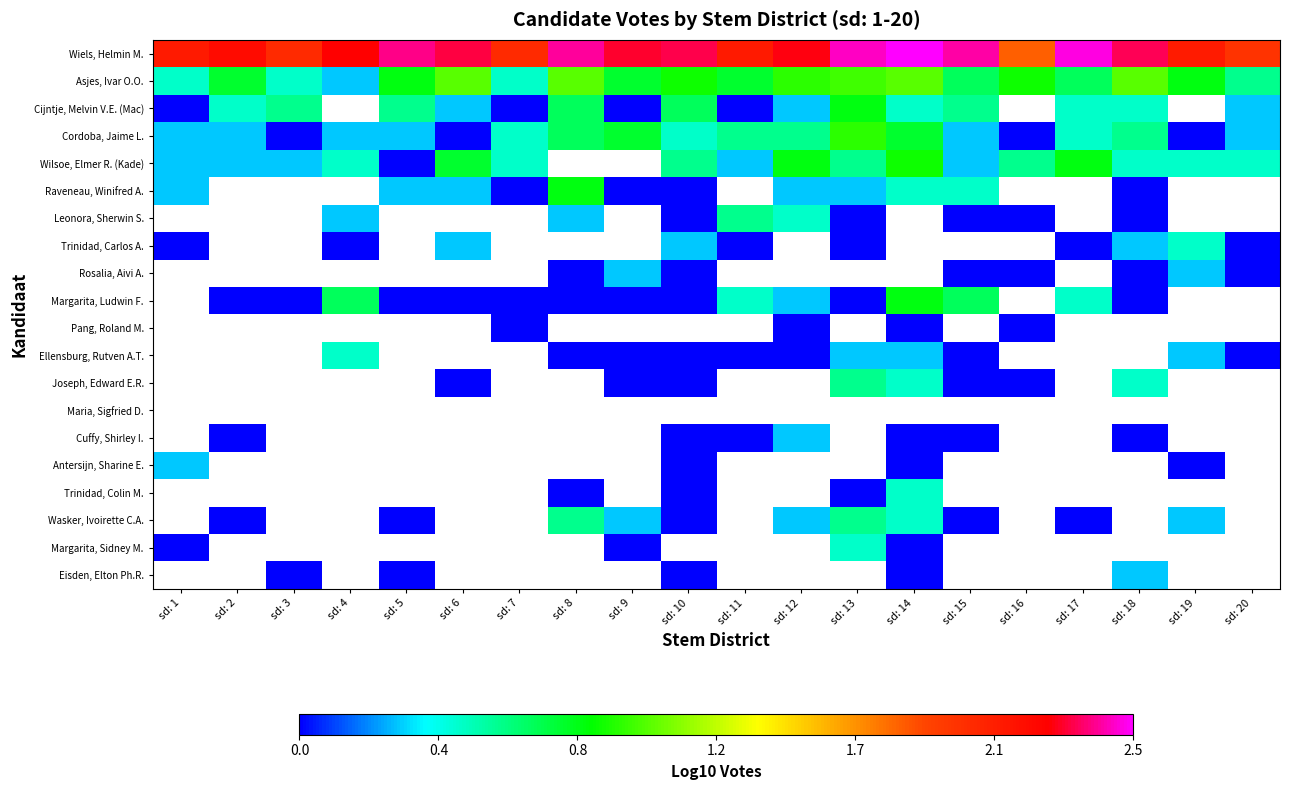

Which series has the largest total across all categories?

Wiels, Helmin M.